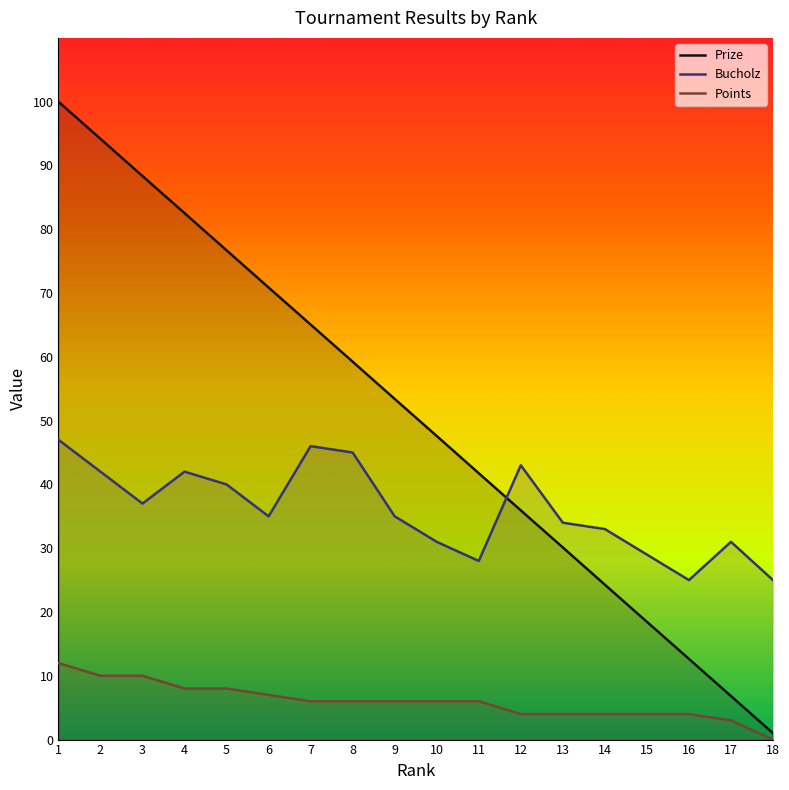

How many times do Prize and Bucholz cross each other?

1